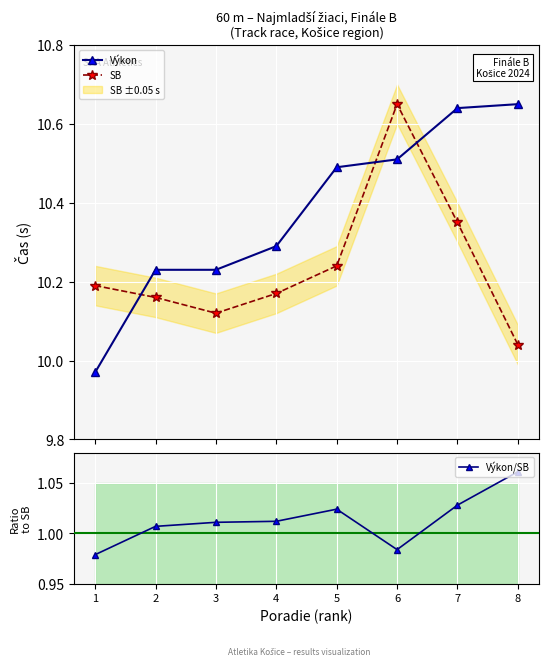

True or false: Výkon has more than 2 points higher than both neighbors.

False